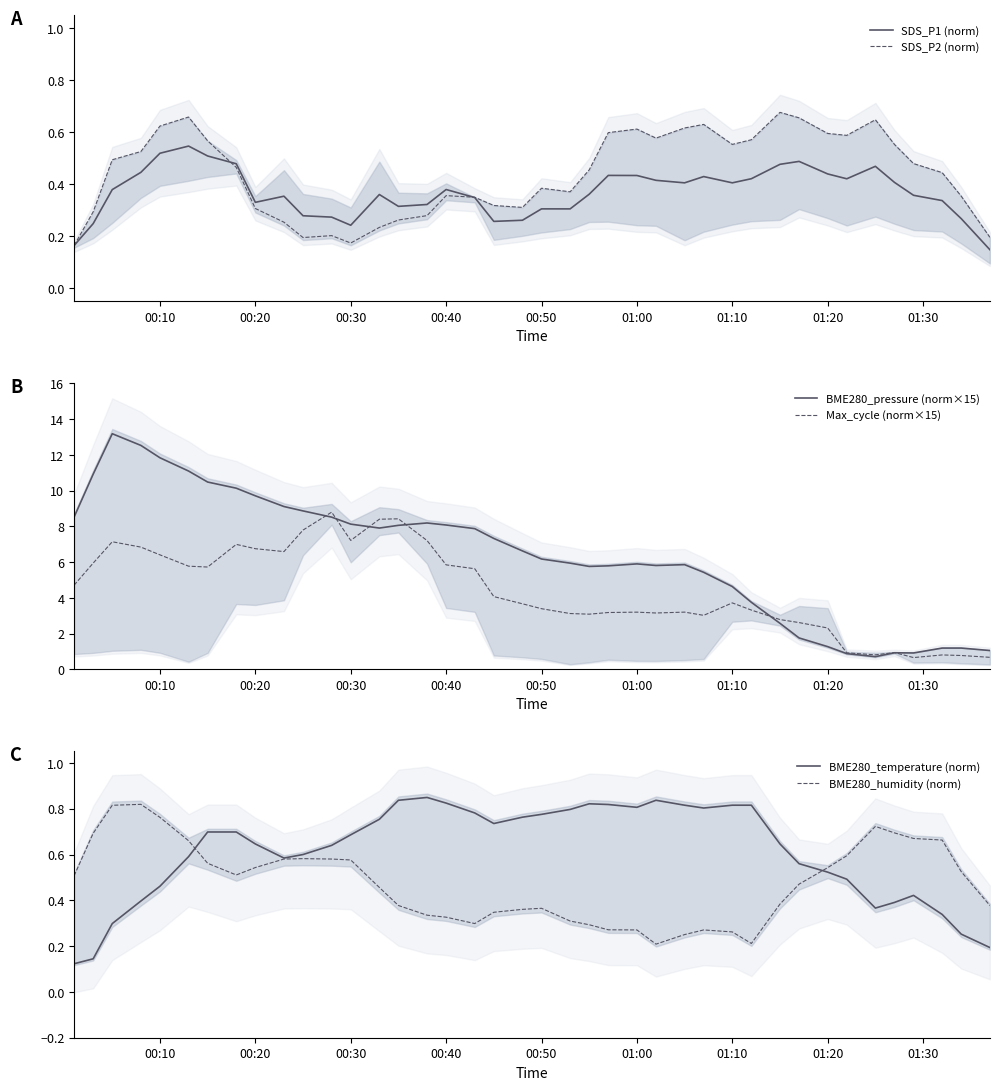

What is the maximum value for BME280_pressure (norm×15)?

13.2